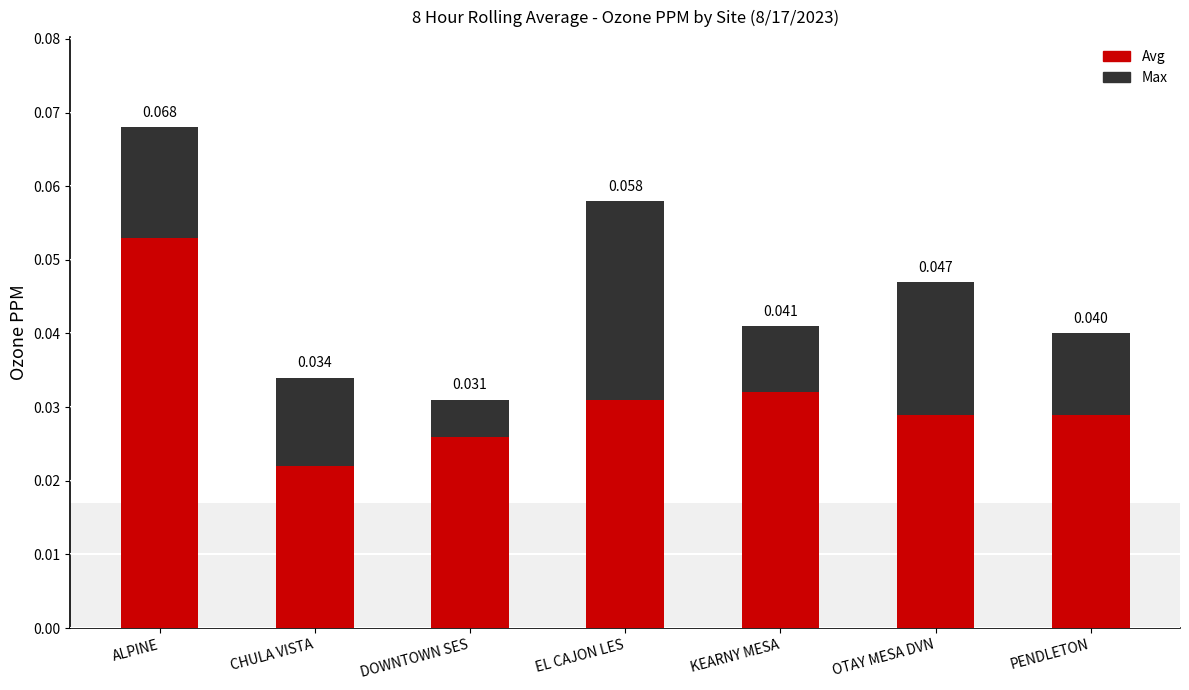

How many bars are there in total?

7